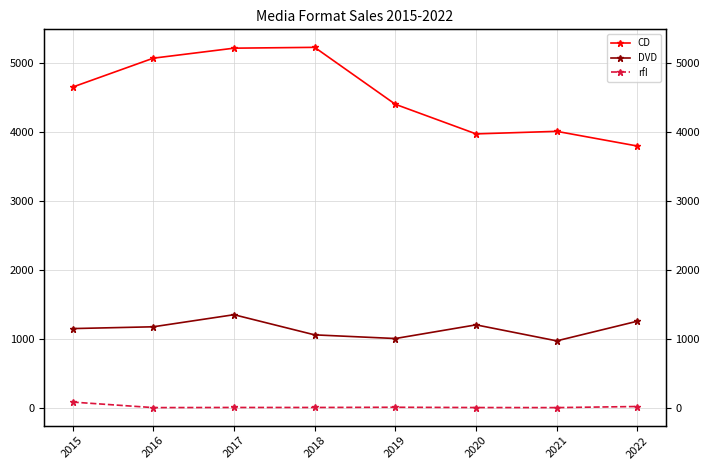

True or false: DVD and rfI intersect in this chart.

False